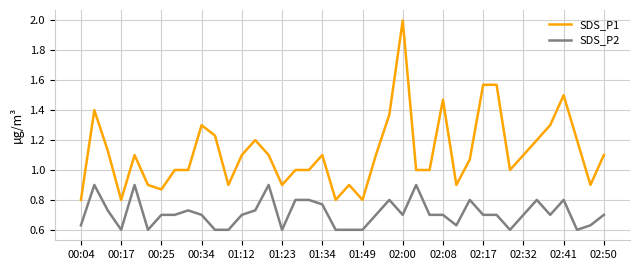

Which series has the largest range (max minus min)?

SDS_P1